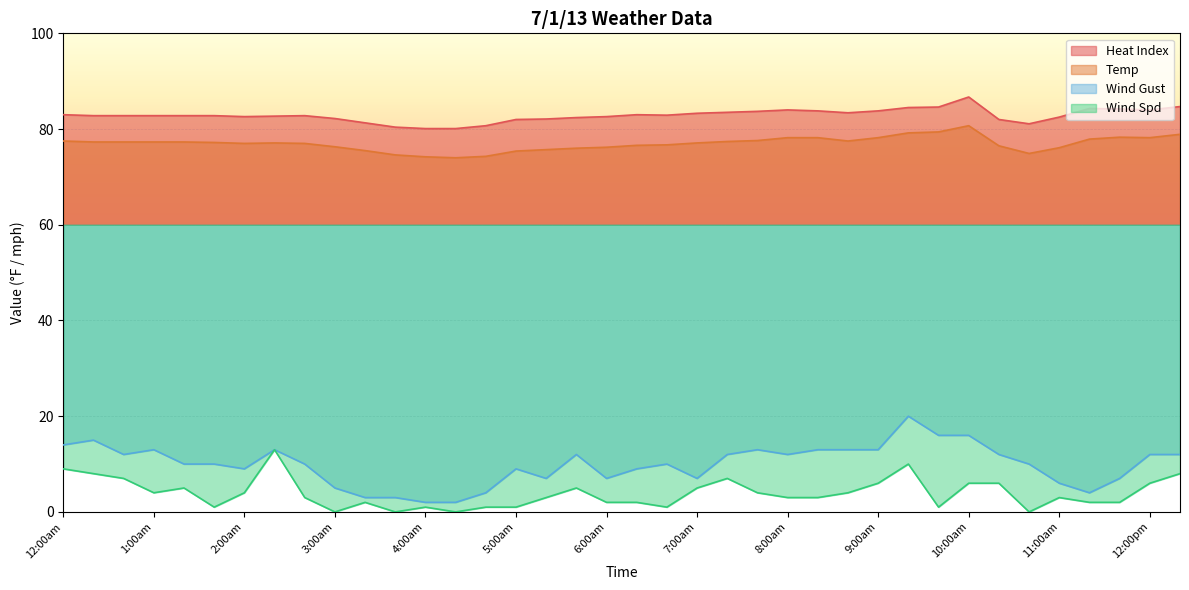

What is the value of the Wind Gust point at the 1st from the left?

14.0